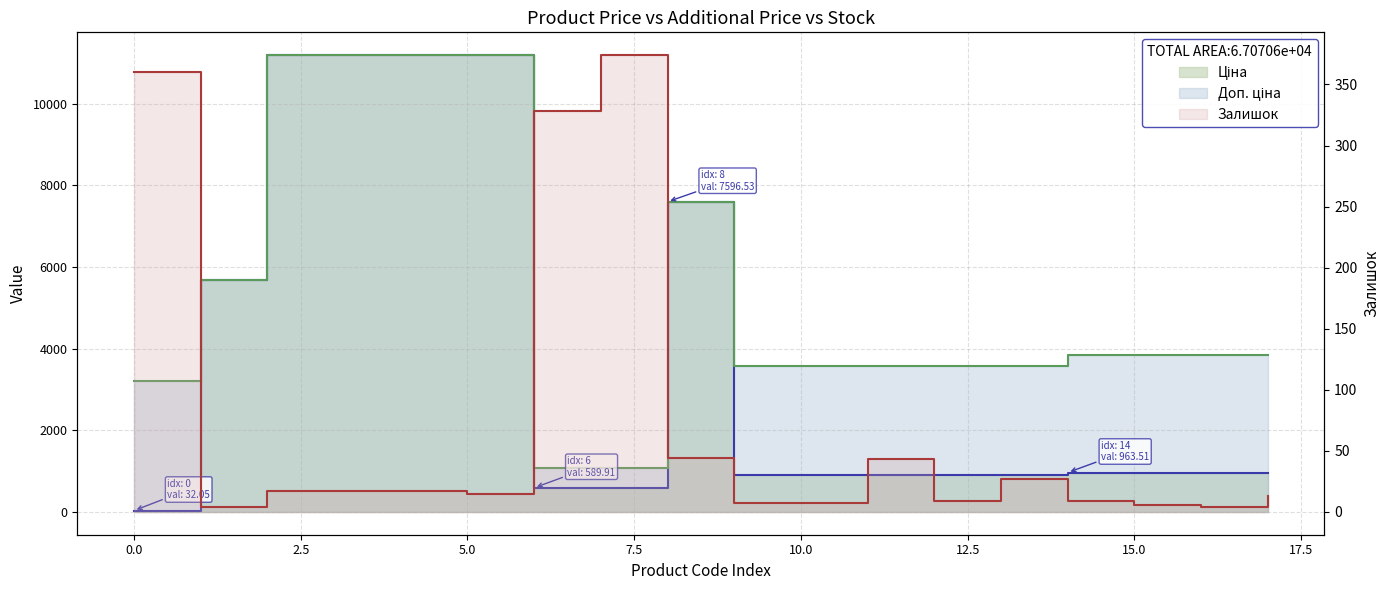

List the series in order of their peak value, highest first.

Ціна, Доп. ціна, Залишок